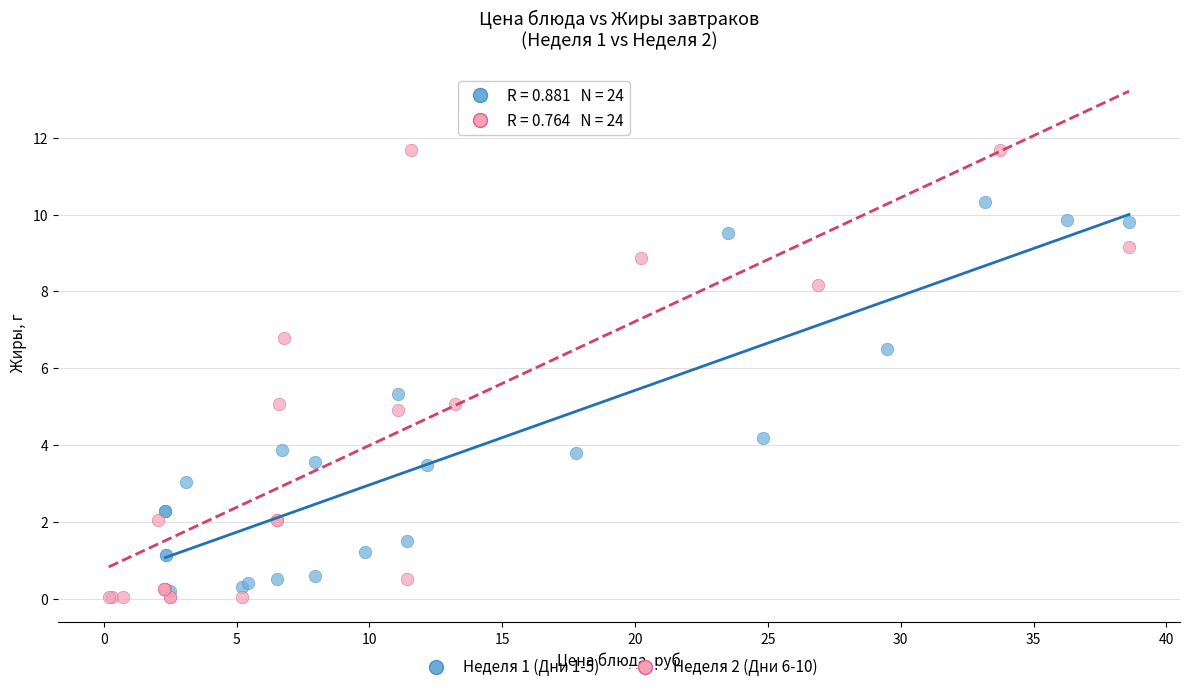

What are all the series names shown in the legend?

Неделя 1 (Дни 1-5), Неделя 2 (Дни 6-10)